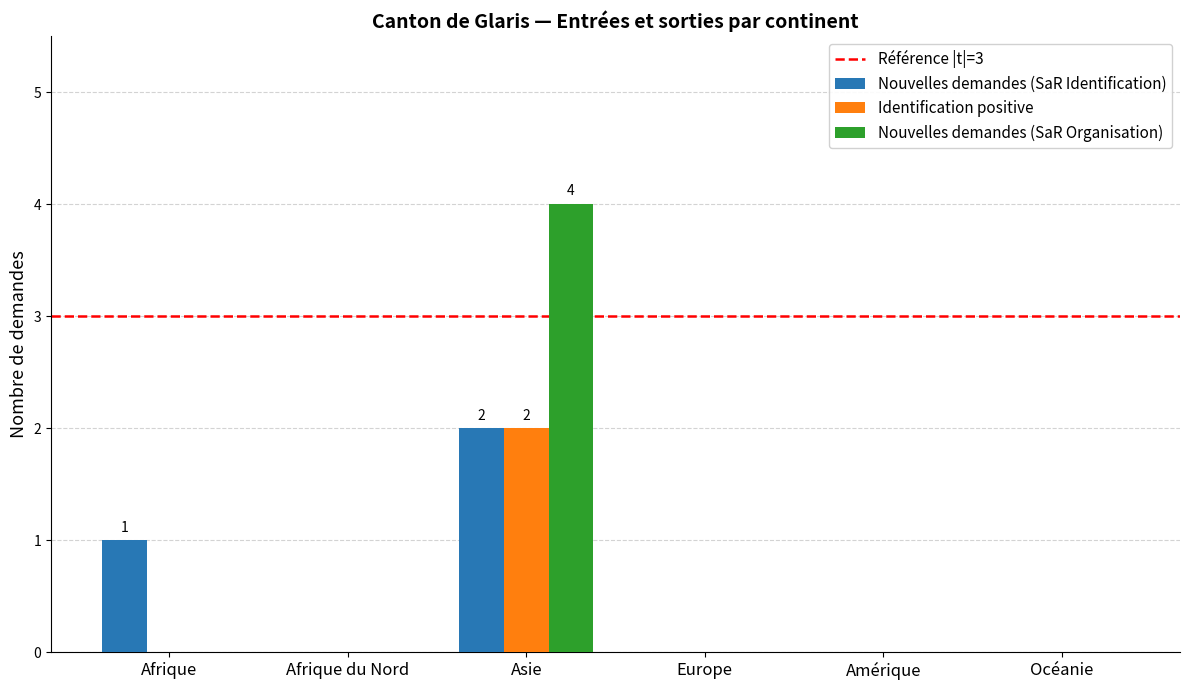

How many groups of bars are there?

6